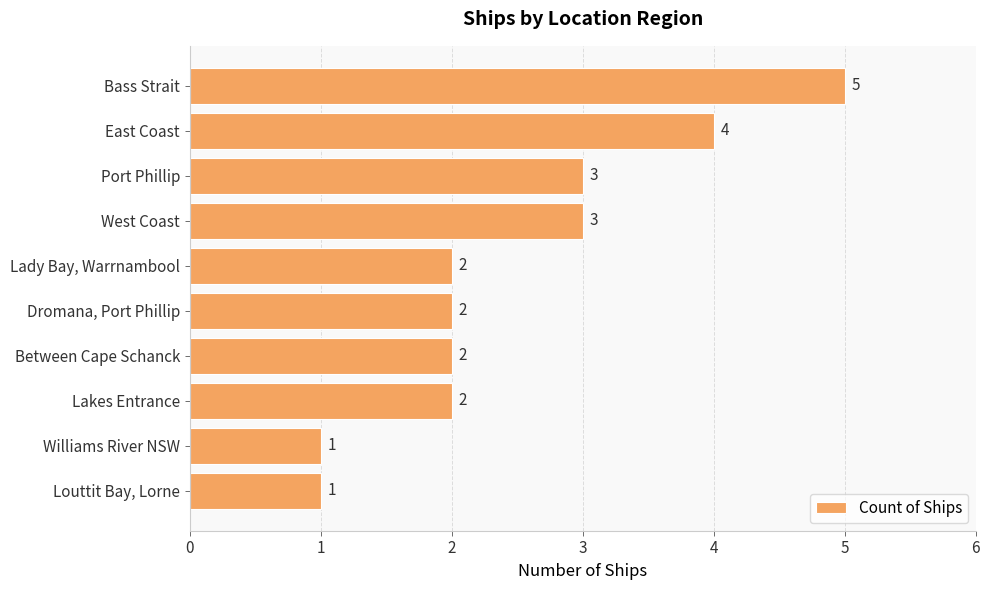

What position from the bottom is Between Cape Schanck?

4